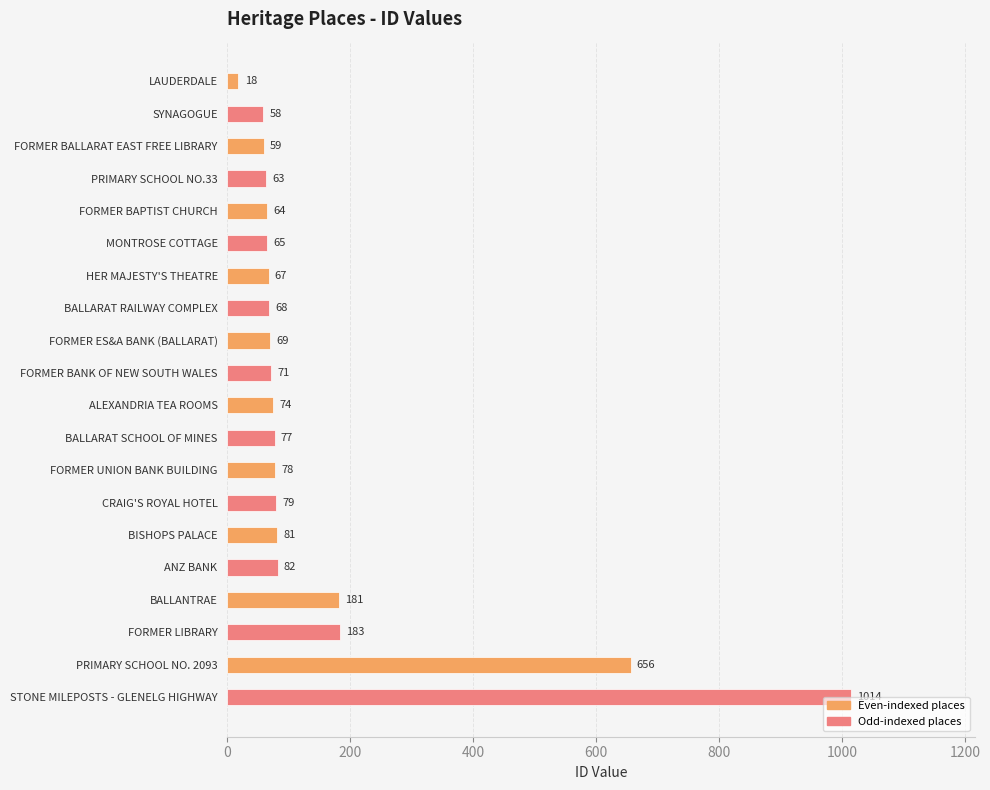

What is the change in value from SYNAGOGUE to CRAIG'S ROYAL HOTEL?

+21